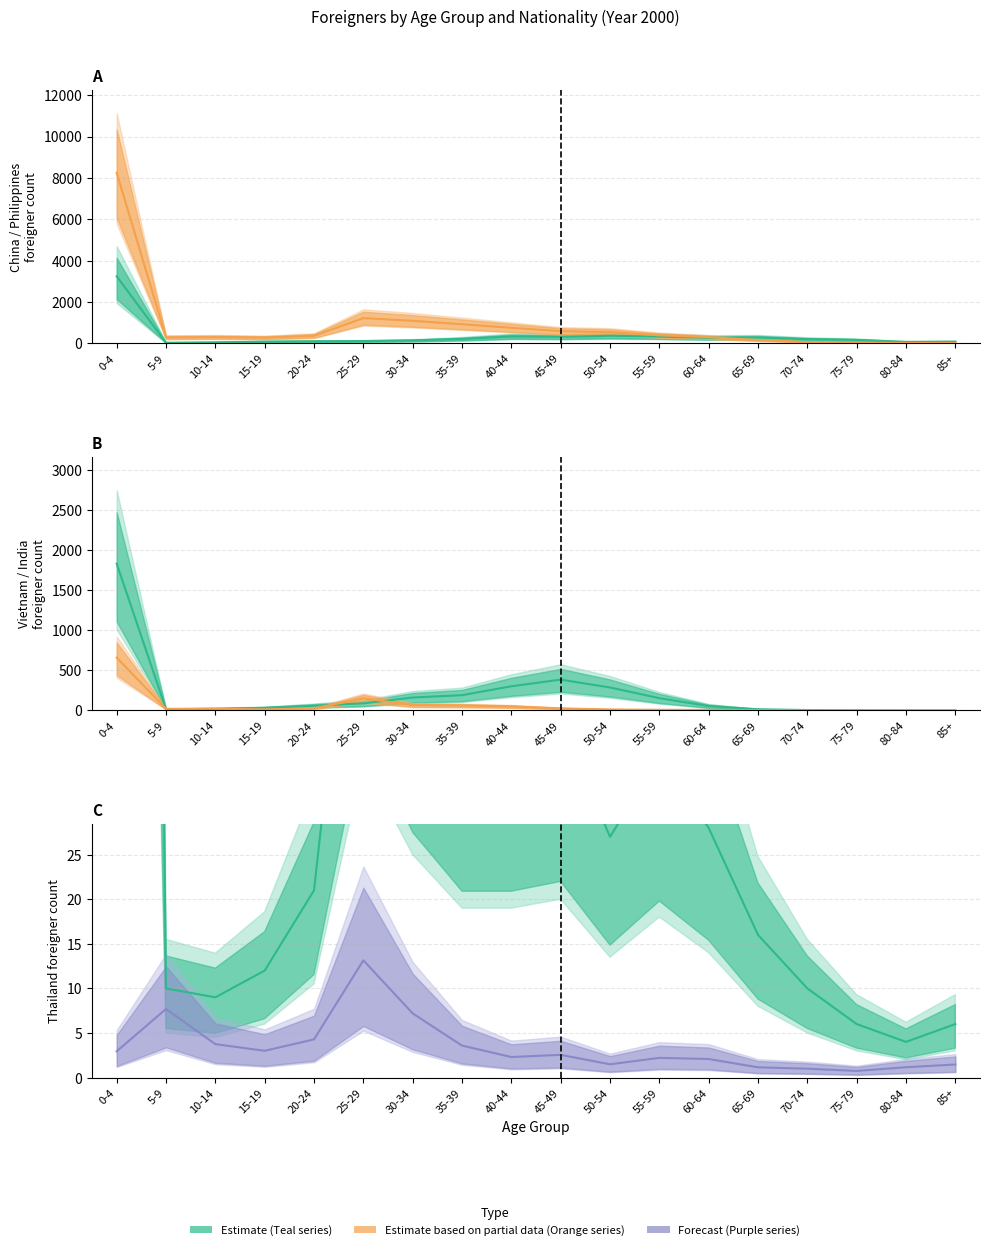

List the series in order of their peak value, lowest first.

Thailand, India, Vietnam, China, Philippines